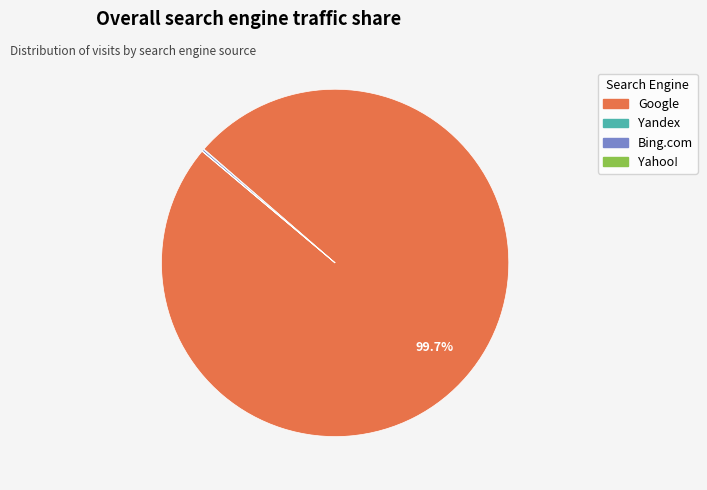

Is there a majority slice in this chart?

Yes